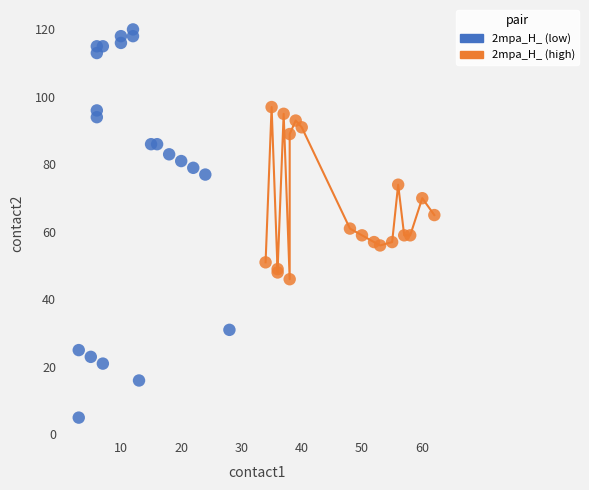

Which series has the widest spread of Y values?

2mpa_H_ (low)